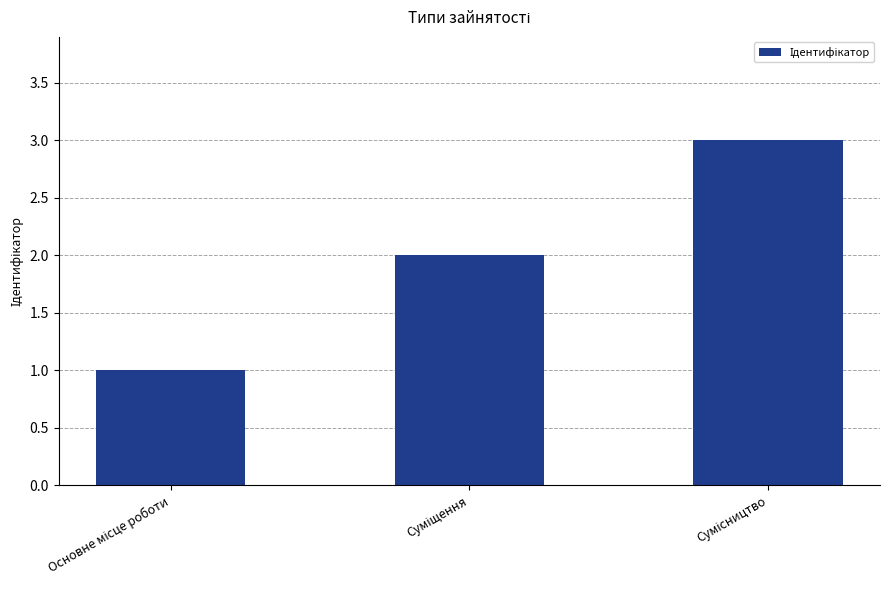

How many distinct data groups are displayed?

1